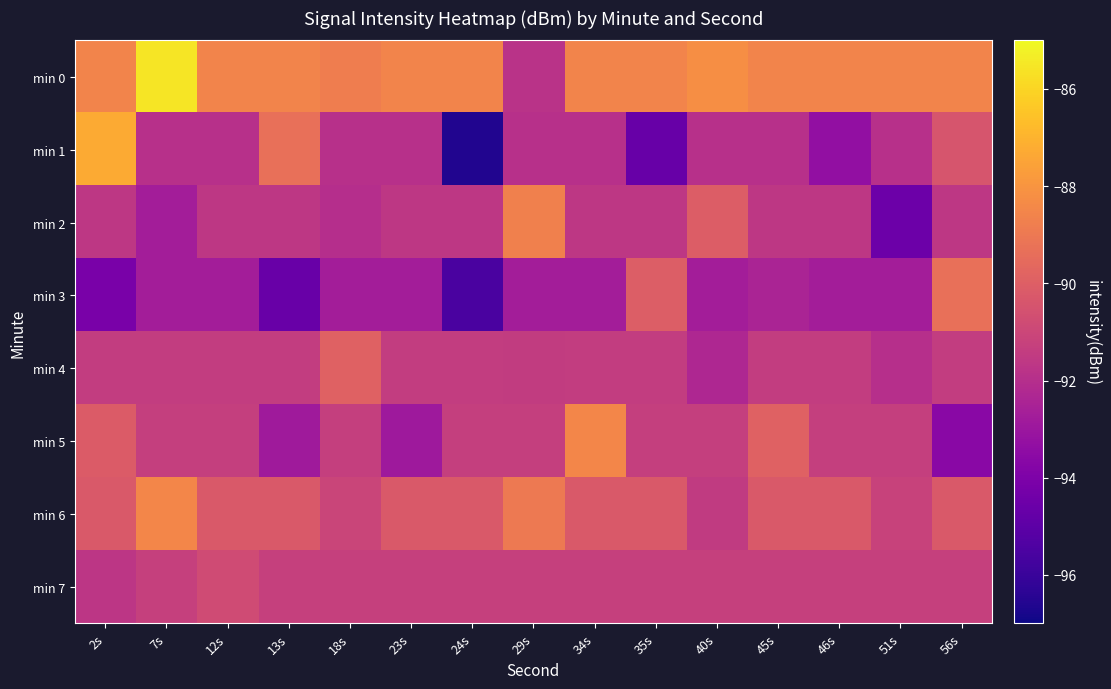

Reading left to right, transcribe all the data shown in this chart.

min 0: 2s=-88.6	7s=-85.5	12s=-88.6	13s=-88.6	18s=-88.8	23s=-88.6	24s=-88.6	29s=-91.8	34s=-88.6	35s=-88.6	40s=-88.2	45s=-88.6	46s=-88.6	51s=-88.6	56s=-88.6
min 1: 2s=-87.3	7s=-91.9	12s=-91.9	13s=-89.3	18s=-91.9	23s=-91.9	24s=-96.6	29s=-91.9	34s=-91.9	35s=-94.7	40s=-91.9	45s=-91.9	46s=-93.3	51s=-91.9	56s=-90.4
min 2: 2s=-91.6	7s=-92.7	12s=-91.6	13s=-91.6	18s=-92.0	23s=-91.6	24s=-91.6	29s=-88.7	34s=-91.6	35s=-91.6	40s=-90.1	45s=-91.6	46s=-91.6	51s=-94.5	56s=-91.6
min 3: 2s=-94.1	7s=-92.7	12s=-92.7	13s=-94.7	18s=-92.7	23s=-92.7	24s=-95.5	29s=-92.7	34s=-92.7	35s=-90.0	40s=-92.7	45s=-92.4	46s=-92.7	51s=-92.7	56s=-89.3
min 4: 2s=-91.4	7s=-91.4	12s=-91.4	13s=-91.4	18s=-89.9	23s=-91.4	24s=-91.4	29s=-91.5	34s=-91.4	35s=-91.4	40s=-92.3	45s=-91.4	46s=-91.4	51s=-91.9	56s=-91.4
min 5: 2s=-90.1	7s=-91.3	12s=-91.3	13s=-92.8	18s=-91.3	23s=-92.9	24s=-91.3	29s=-91.3	34s=-88.5	35s=-91.3	40s=-91.3	45s=-89.9	46s=-91.3	51s=-91.3	56s=-93.6
min 6: 2s=-90.2	7s=-88.5	12s=-90.2	13s=-90.2	18s=-91.0	23s=-90.2	24s=-90.2	29s=-89.0	34s=-90.2	35s=-90.2	40s=-91.5	45s=-90.2	46s=-90.2	51s=-91.2	56s=-90.2
min 7: 2s=-91.7	7s=-91.2	12s=-90.8	13s=-91.2	18s=-91.2	23s=-91.2	24s=-91.2	29s=-91.2	34s=-91.2	35s=-91.2	40s=-91.2	45s=-91.2	46s=-91.2	51s=-91.2	56s=-91.2